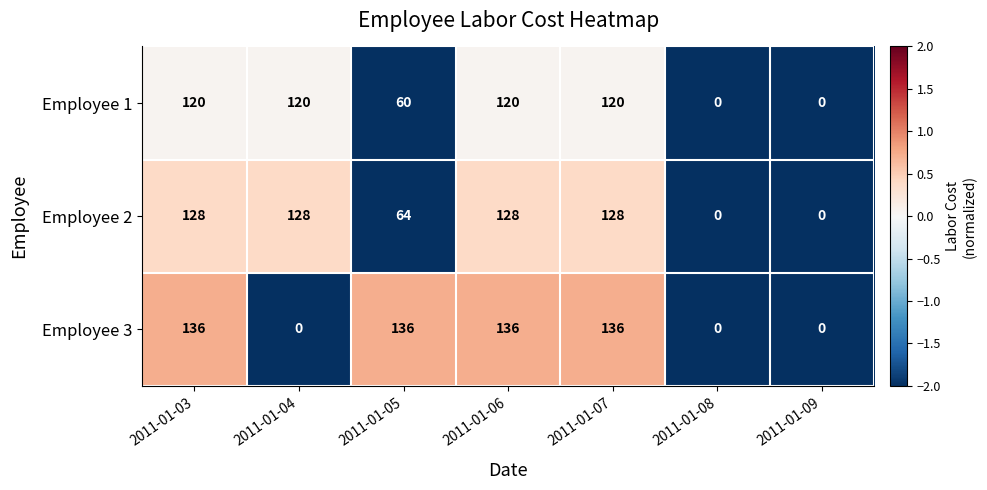

Which series has the widest spread of values?

Employee 3